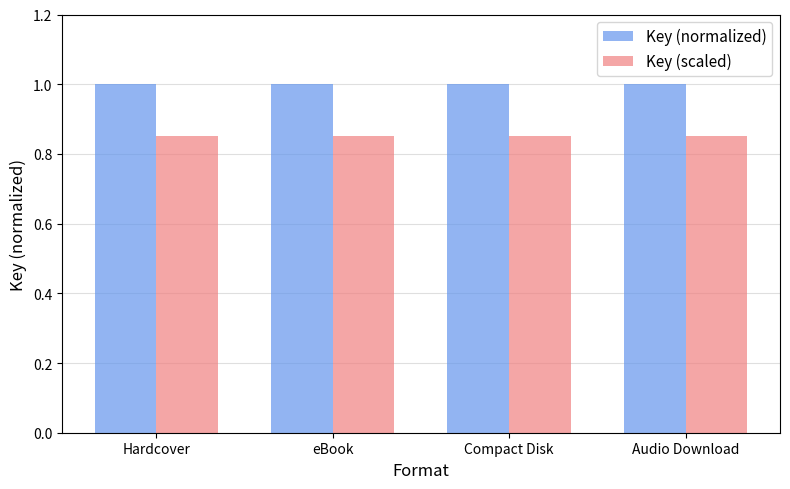

Read the Key (normalized) value at Audio Download.

1.0